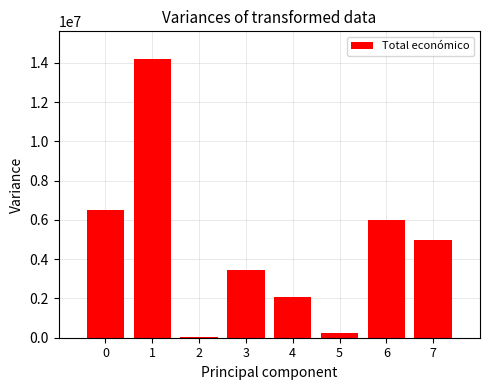

Is it true that the value at 0 is 10248398?

False